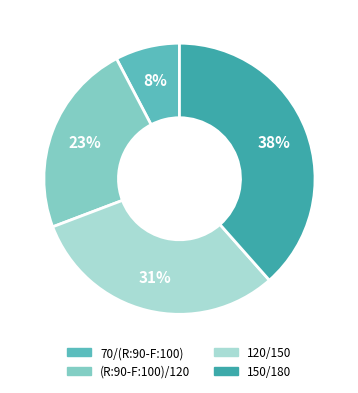

To the nearest percent, what is the combined percentage of 70/(R:90-F:100) and (R:90-F:100)/120?

31%